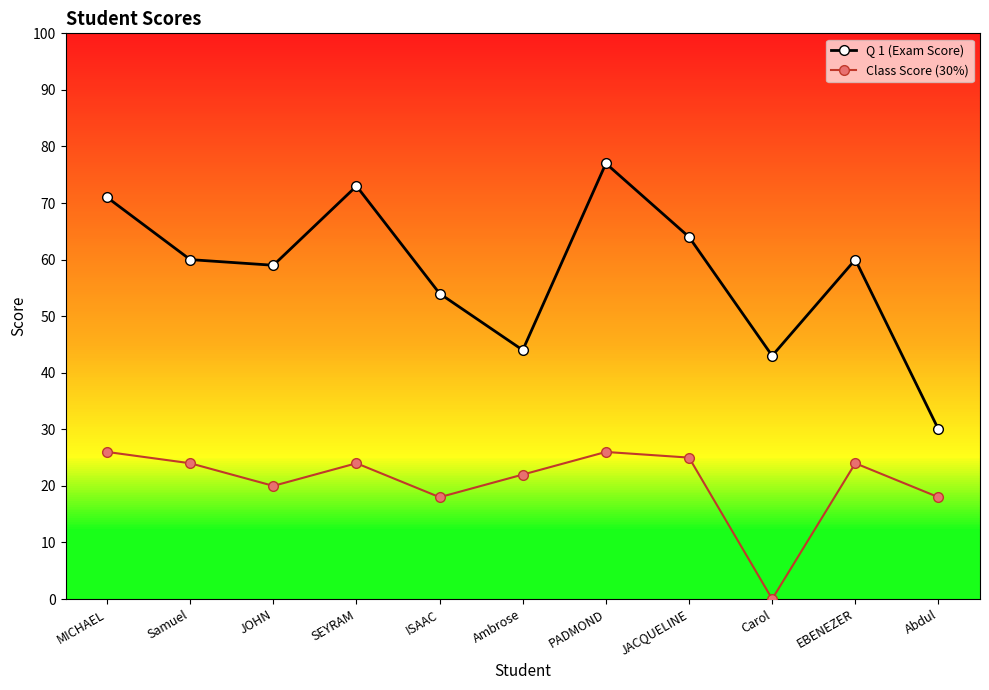

At how many categories does at least one series exceed 28?

11